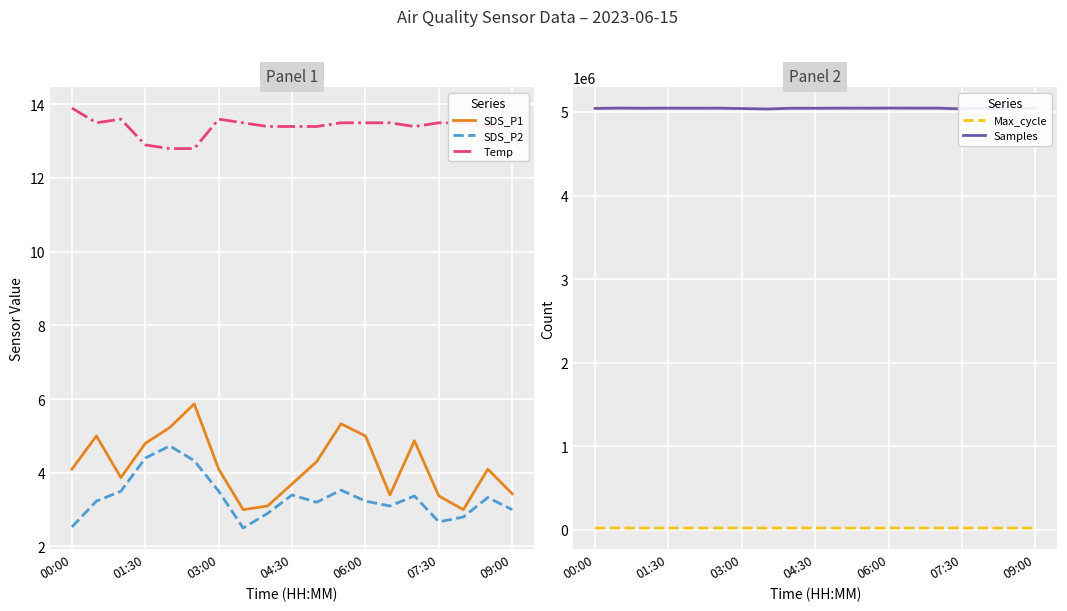

What is the minimum value for Temp?

12.8